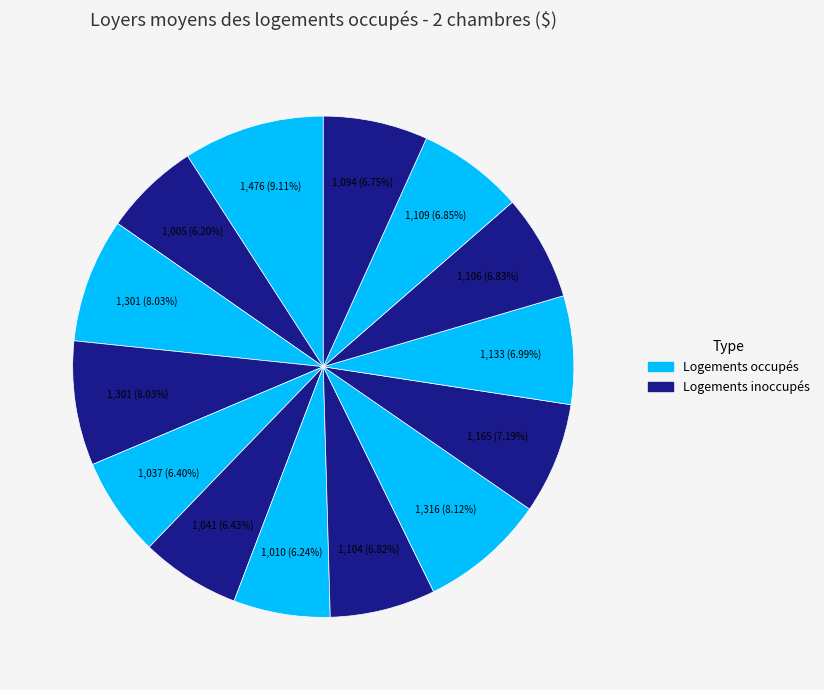

How many slices are in this pie chart?

14